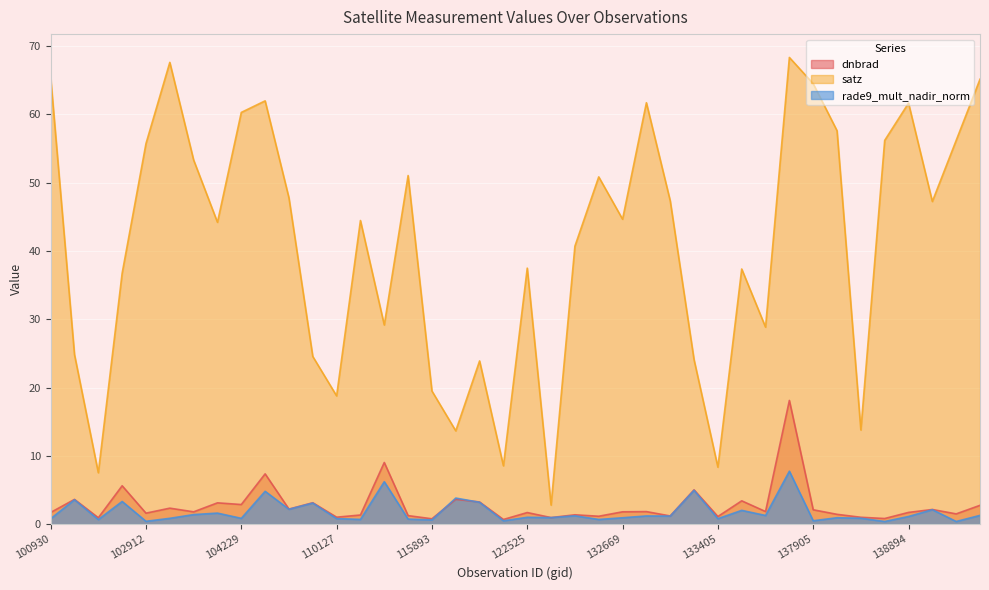

List the labels in order of satz value, smallest first.

123251, 102671, 133405, 122346, 121308, 138105, 110127, 115893, 122178, 133223, 108015, 102551, 134505, 115265, 102792, 133585, 122525, 123966, 104112, 110299, 132669, 139095, 133040, 104355, 131768, 115378, 103040, 102912, 138296, 139868, 137916, 104229, 138894, 132861, 104236, 137905, 139881, 100930, 103032, 134700